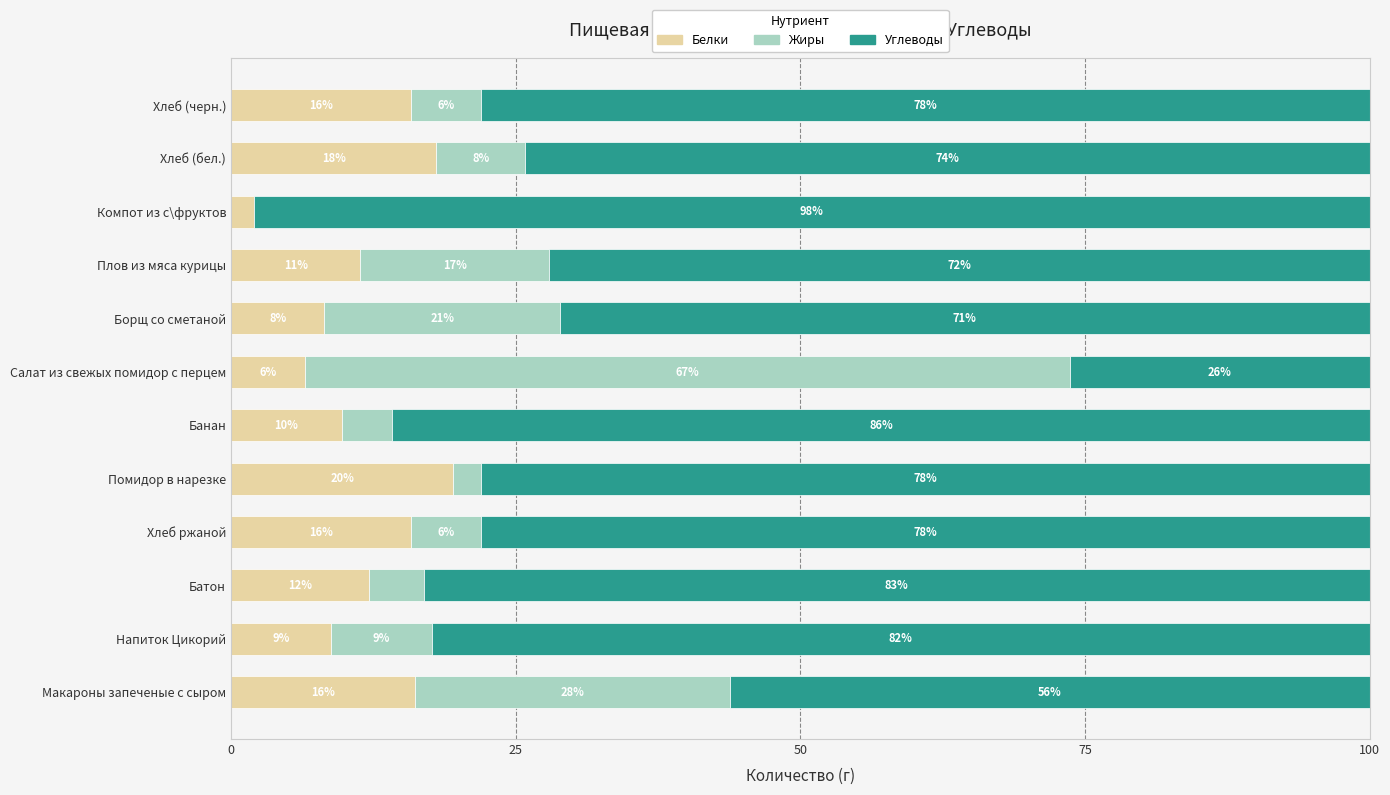

What is the value of the Жиры bar at the 1st from the left?

27.7